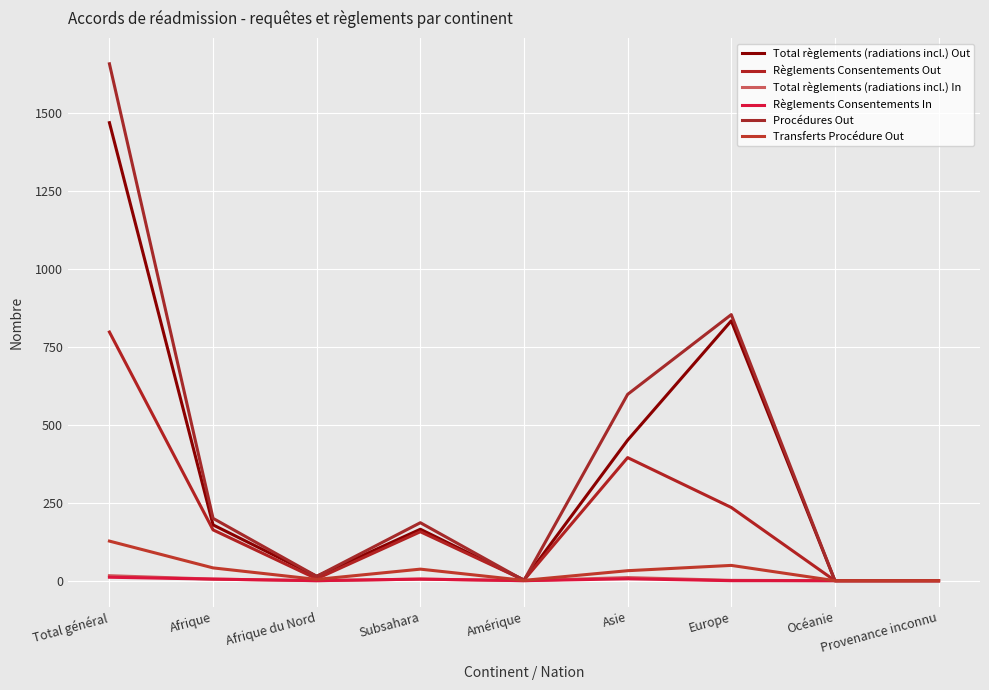

How many lines are shown in the chart?

6